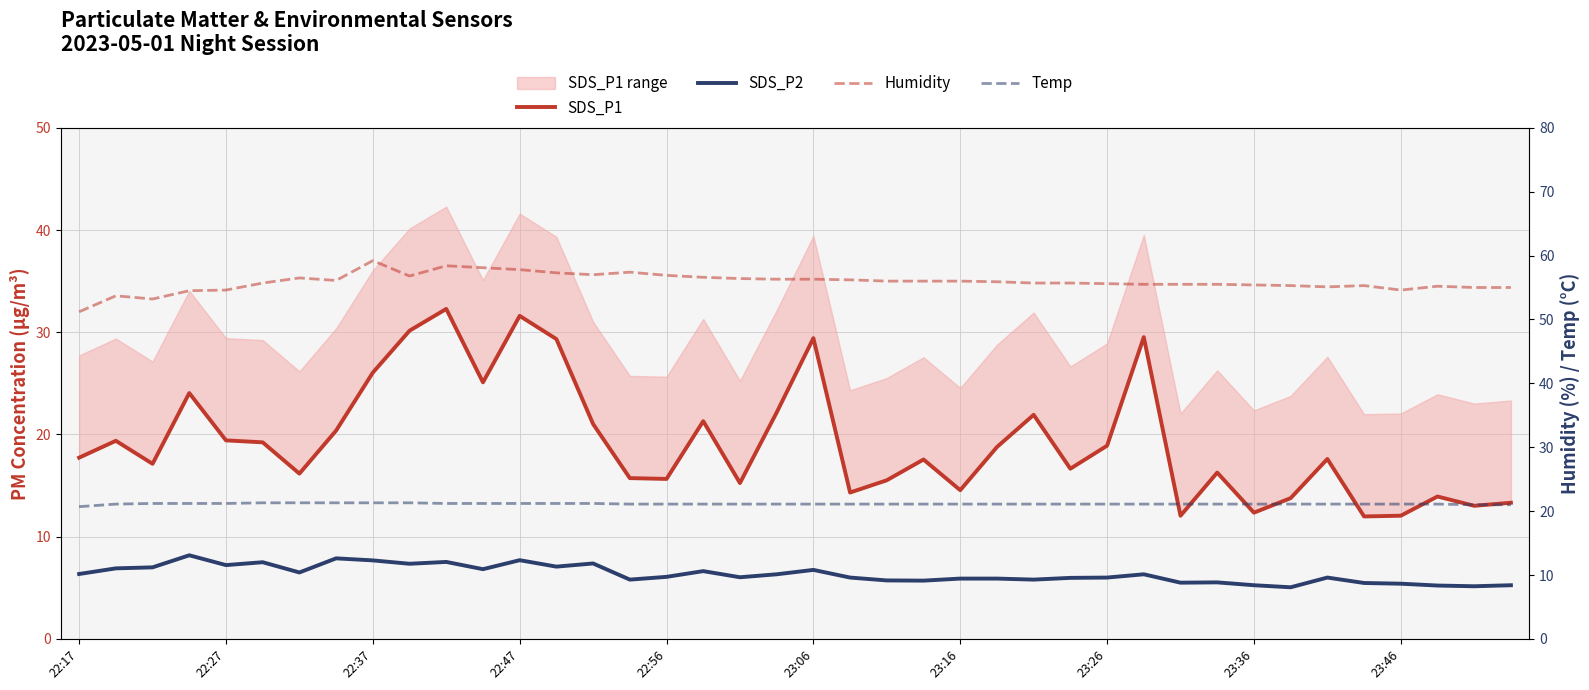

Which has a higher value, 28 or 33?

28